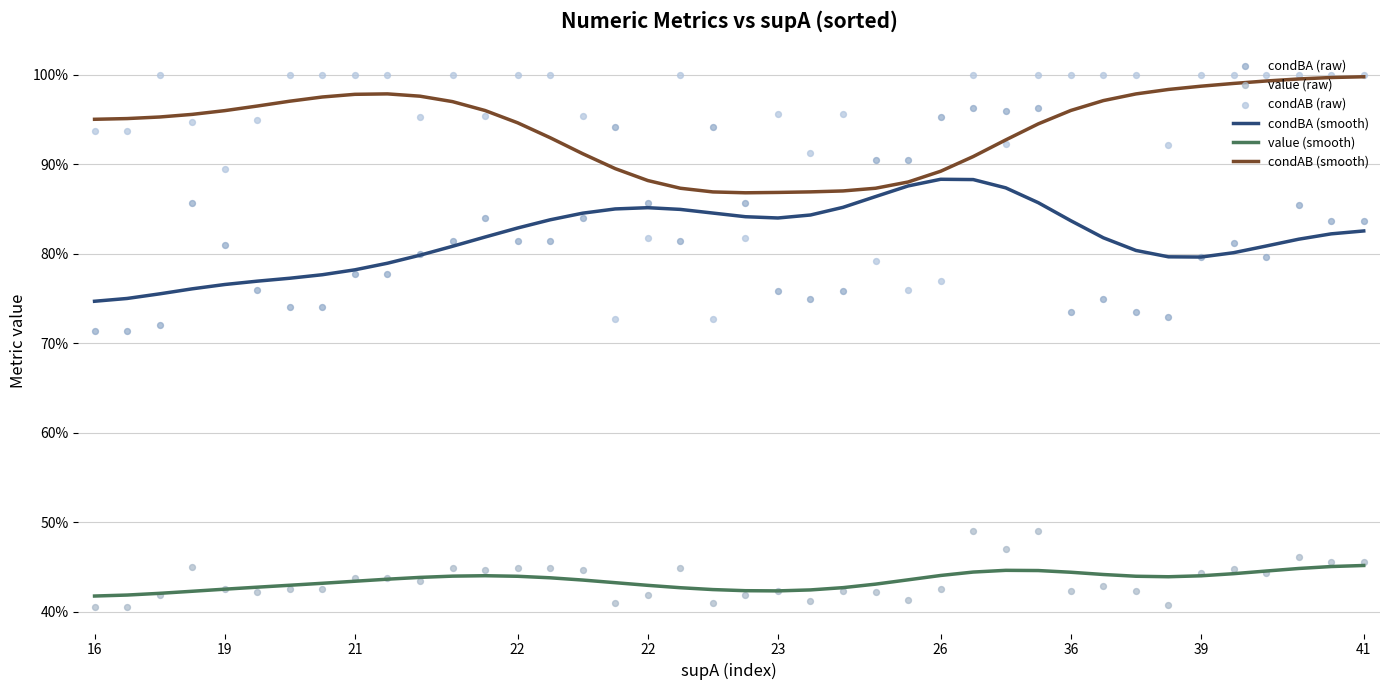

Is the value of condBA (smooth) at 31 greater than the value of value (smooth) at 32?

Yes